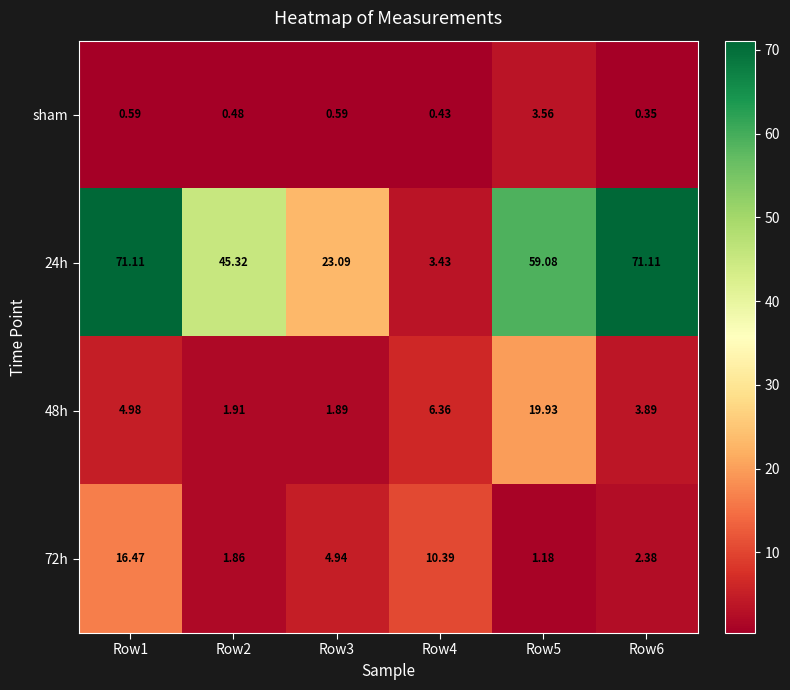

At which category is the sum across all series the highest?

Row1